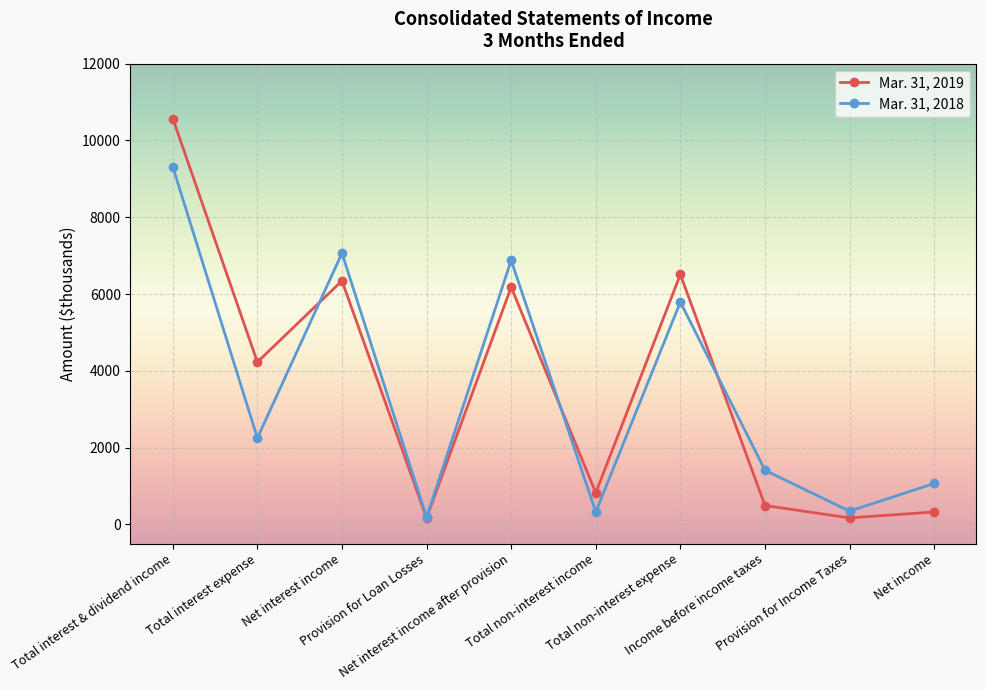

What position from the right is Total interest expense?

9